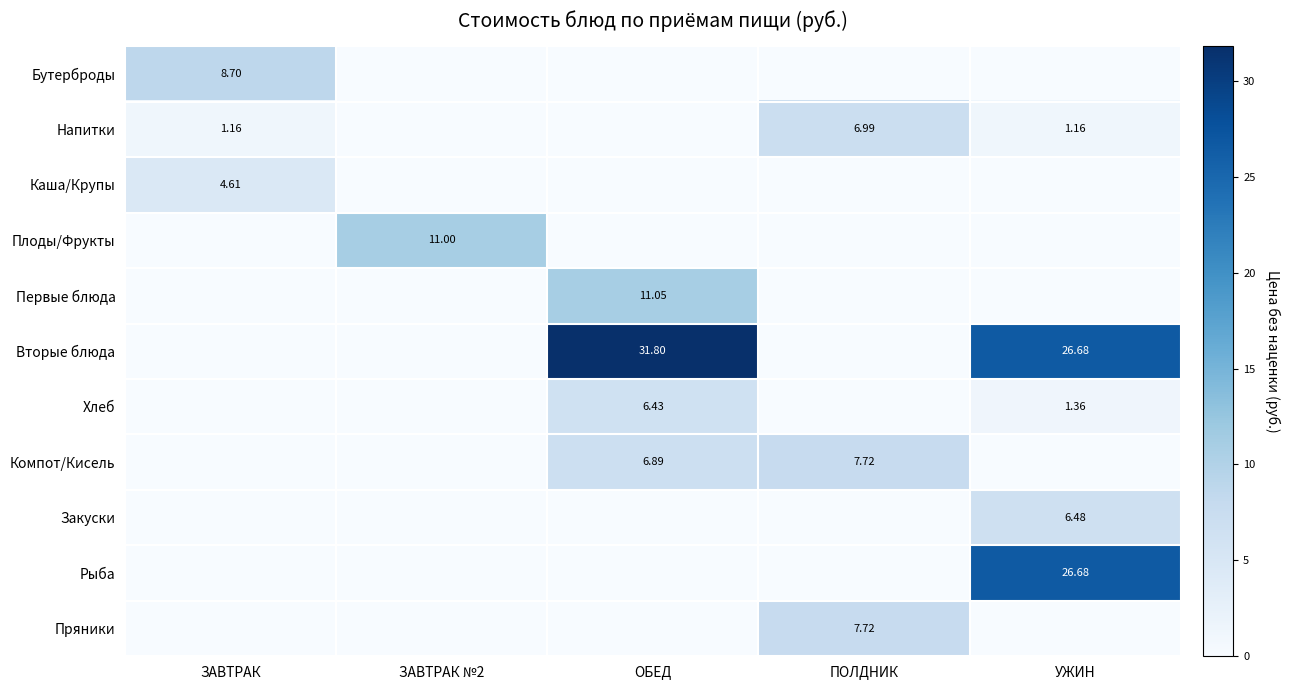

At how many categories does at least one series exceed 14?

2